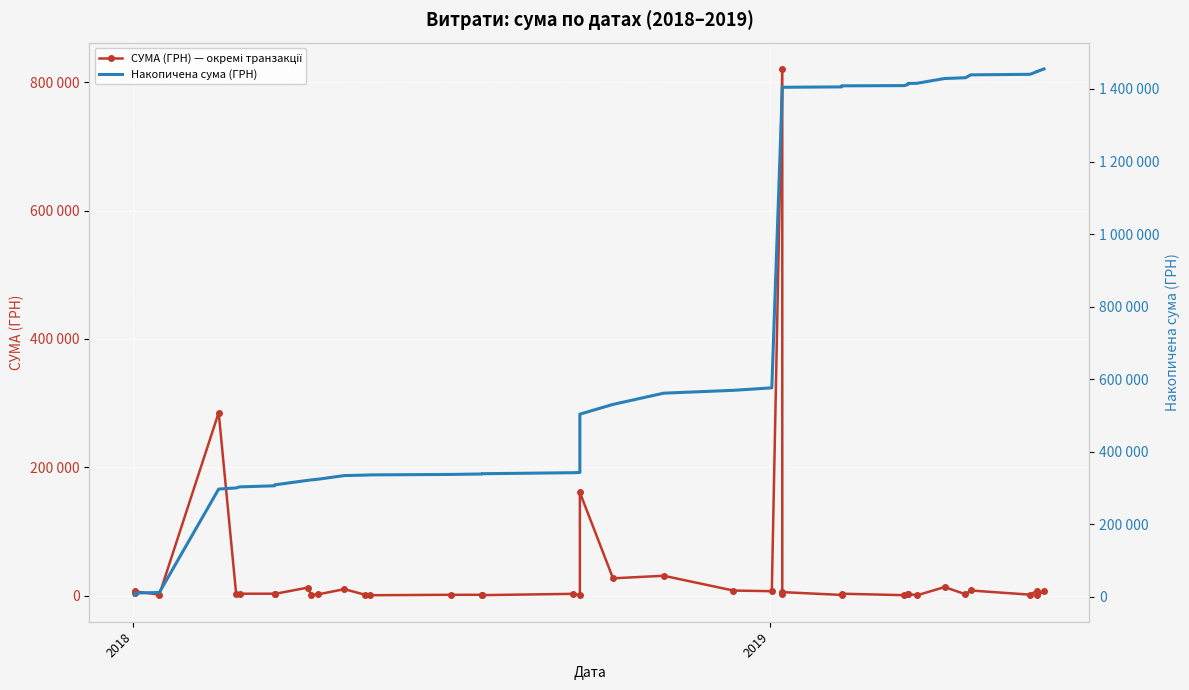

What are all the series names shown in the legend?

СУМА (ГРН) — окремі транзакції, Накопичена сума (ГРН)